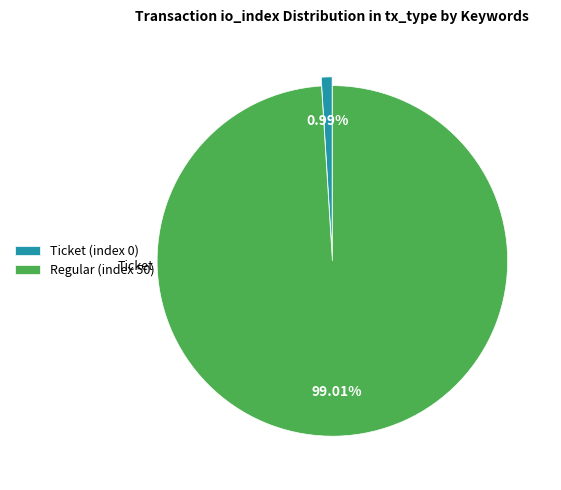

To the nearest percent, what is the difference between the Regular (index 50) and Ticket (index 0) slice percentages?

98%